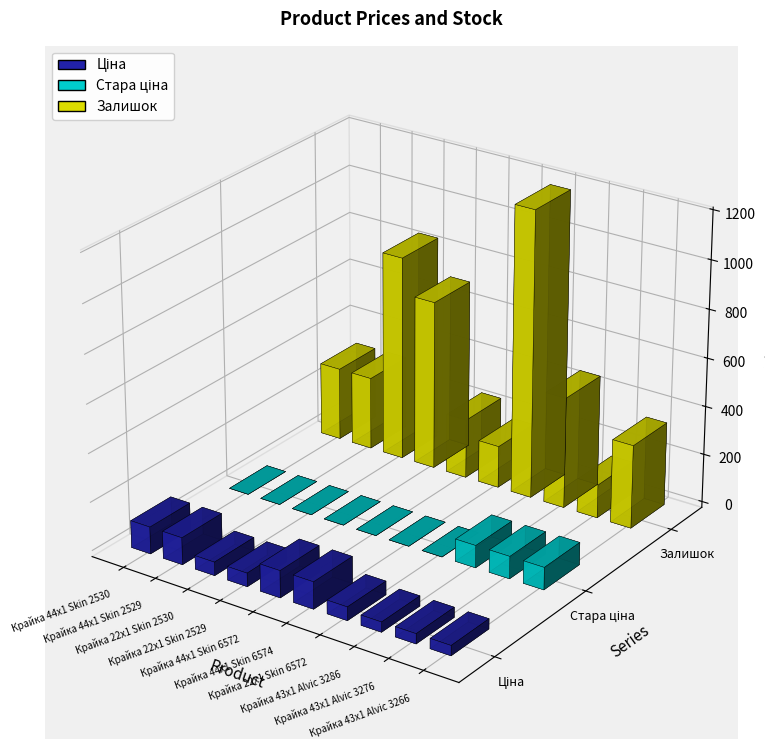

Is the value of Ціна at Крайка 22x1 Skin 2530 greater than the value of Залишок at Крайка 43x1 Alvic 3276?

No